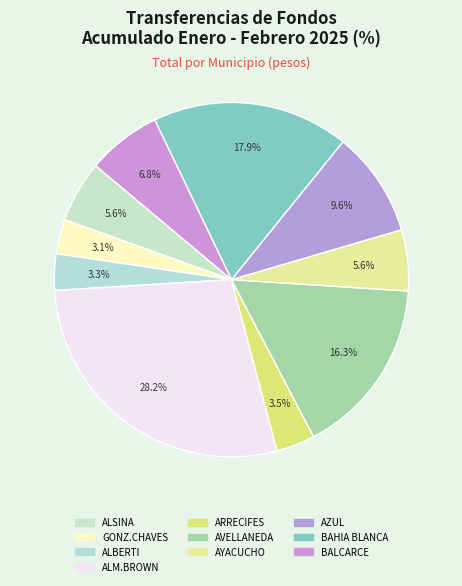

How many slices are in this pie chart?

10